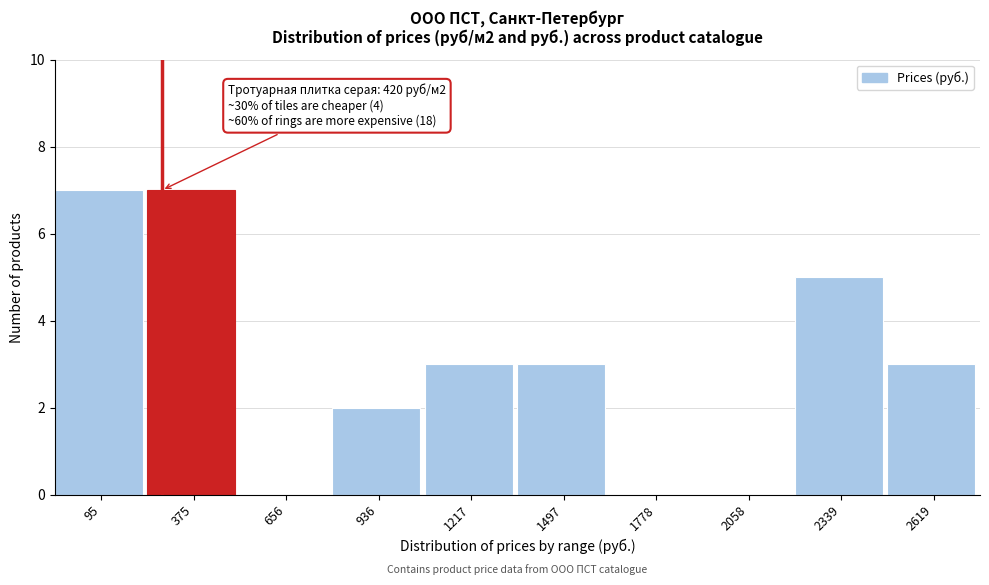

Reading right to left, what are all the values shown in this chart?

2619=3	2339=5	2058=0	1778=0	1497=3	1217=3	936=2	656=0	375=7	95=7